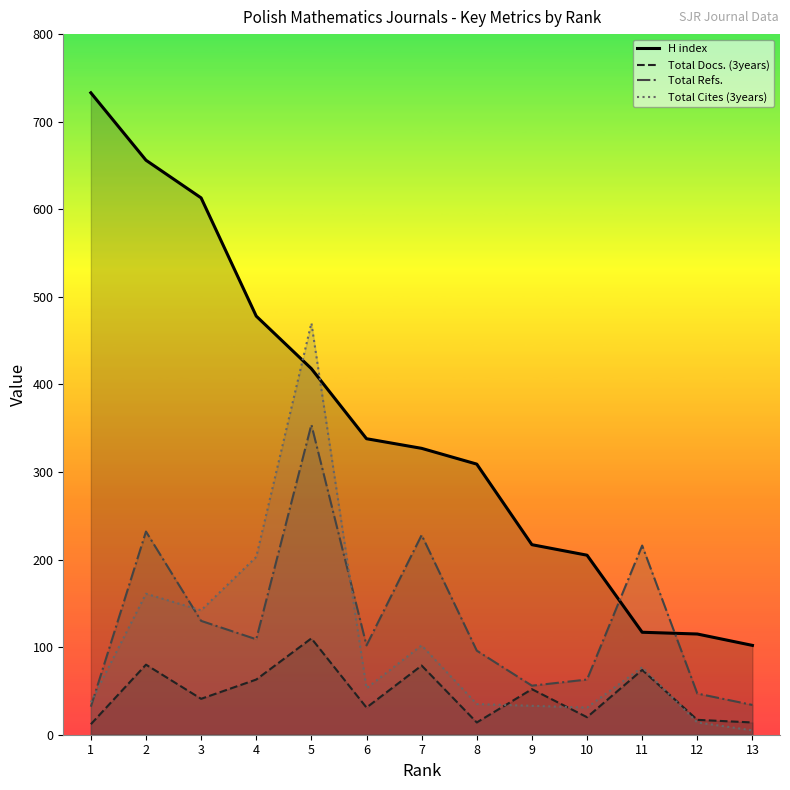

What is the value of the Total Refs. point at the 7th from the left?

228